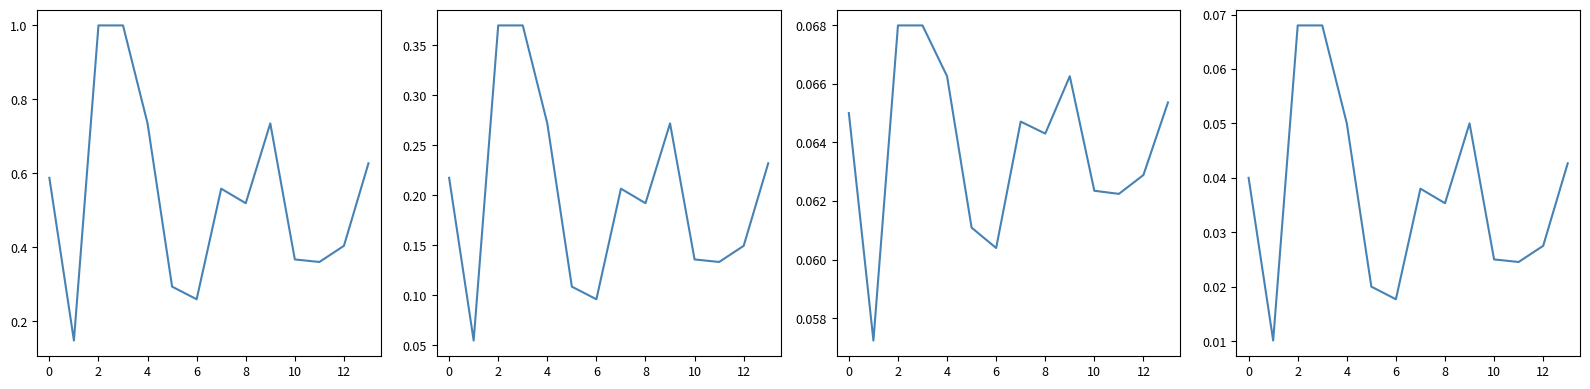

True or false: Средняя зарплата (норм.) and Средняя зарплата (lin) cross at least once.

False